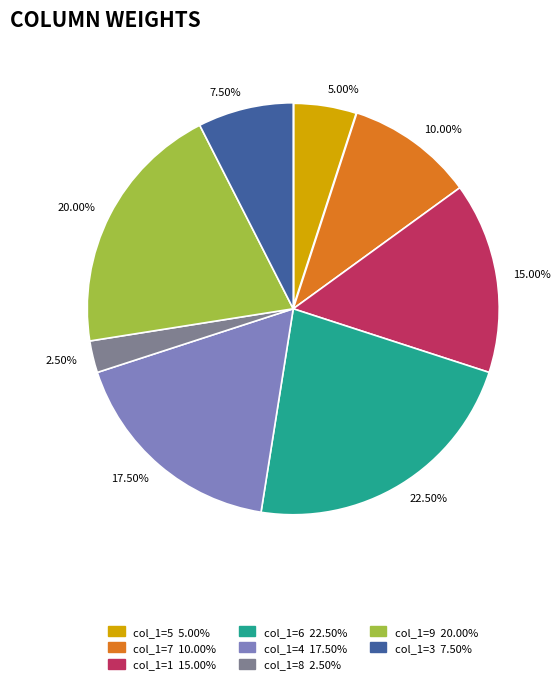

To the nearest percent, what is the average slice percentage?

12%